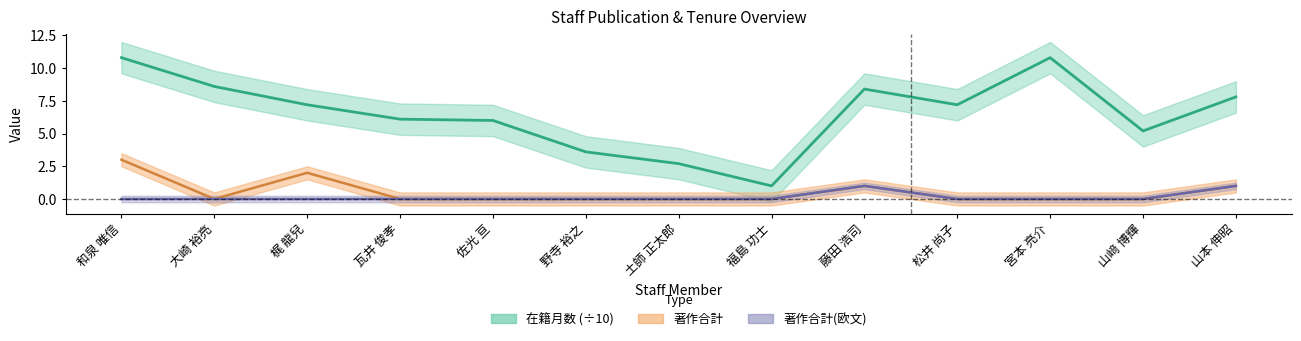

How many data points does each series have?

13